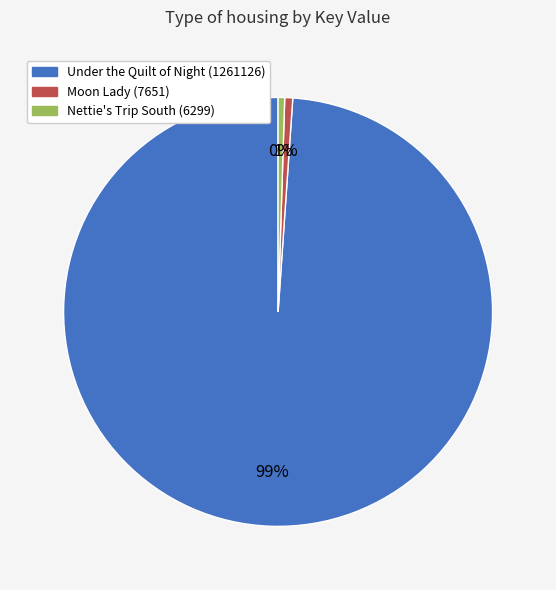

Is the sum of Moon Lady (7651) and Under the Quilt of Night (1261126) greater than half?

Yes